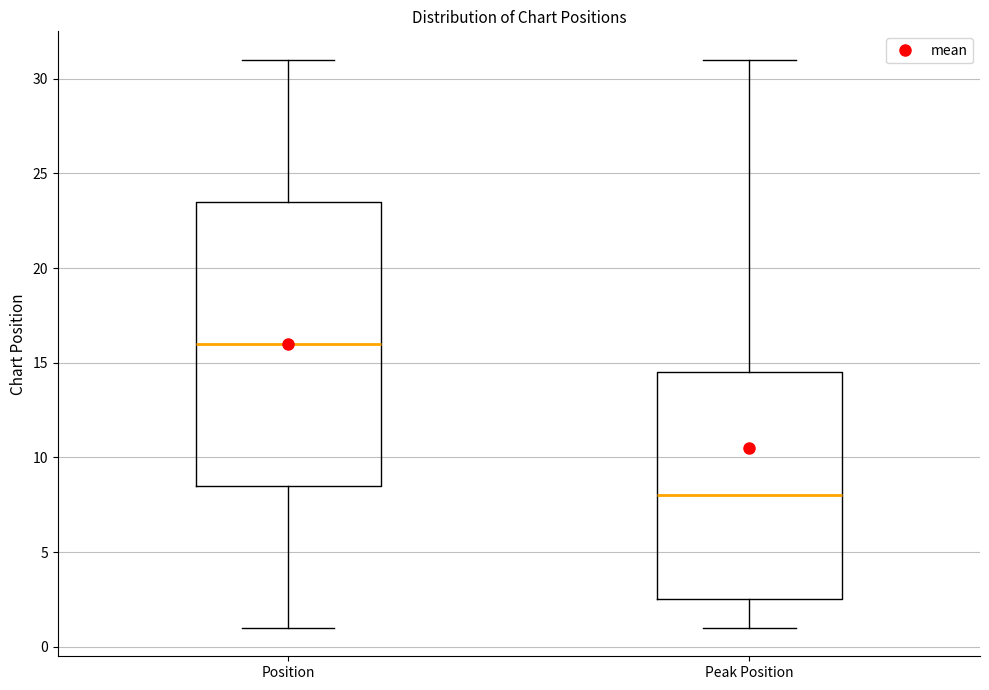

Reading left to right, read every box against the y-axis: the position of its median line, the range the box covers, and the ends of its whiskers. The values are not printed on the chart, so give them approximately, as read against the axis.

Position: median 16.0, box 8.5 to 23.5, whiskers 1.0 to 31.0
Peak Position: median 8.0, box 2.5 to 14.5, whiskers 1.0 to 31.0